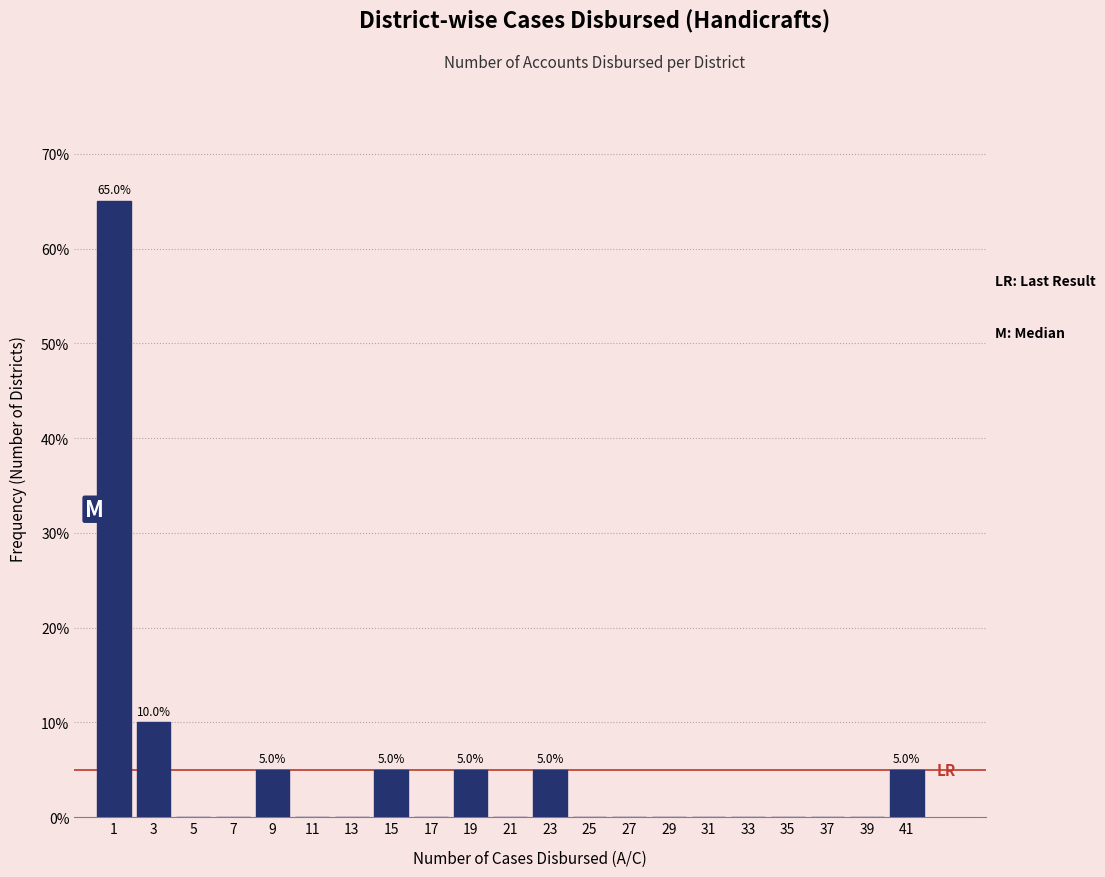

Over which range of the x-axis is the bar tallest?

0 to 2